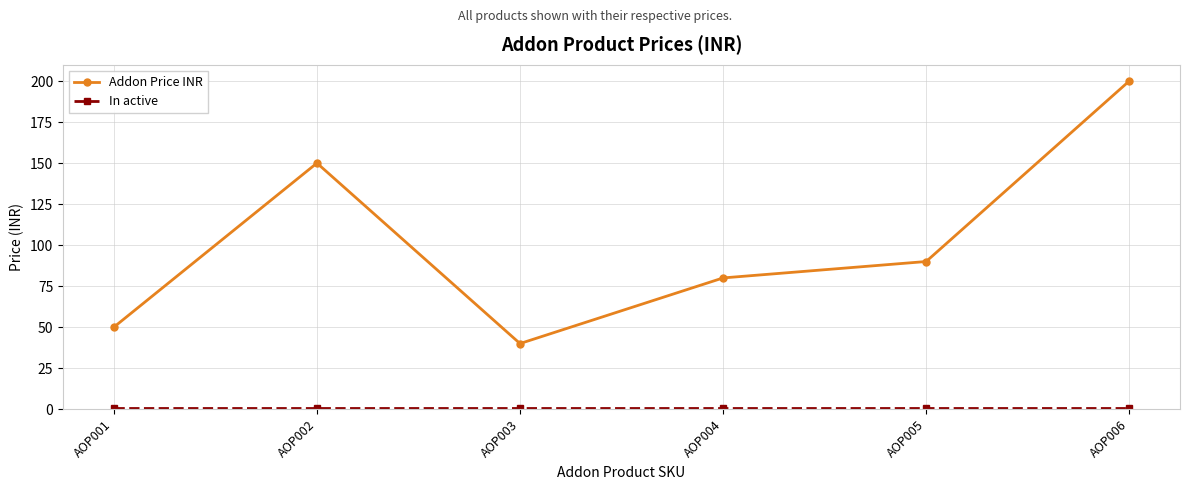

At which label does Addon Price INR first exceed 90?

AOP002